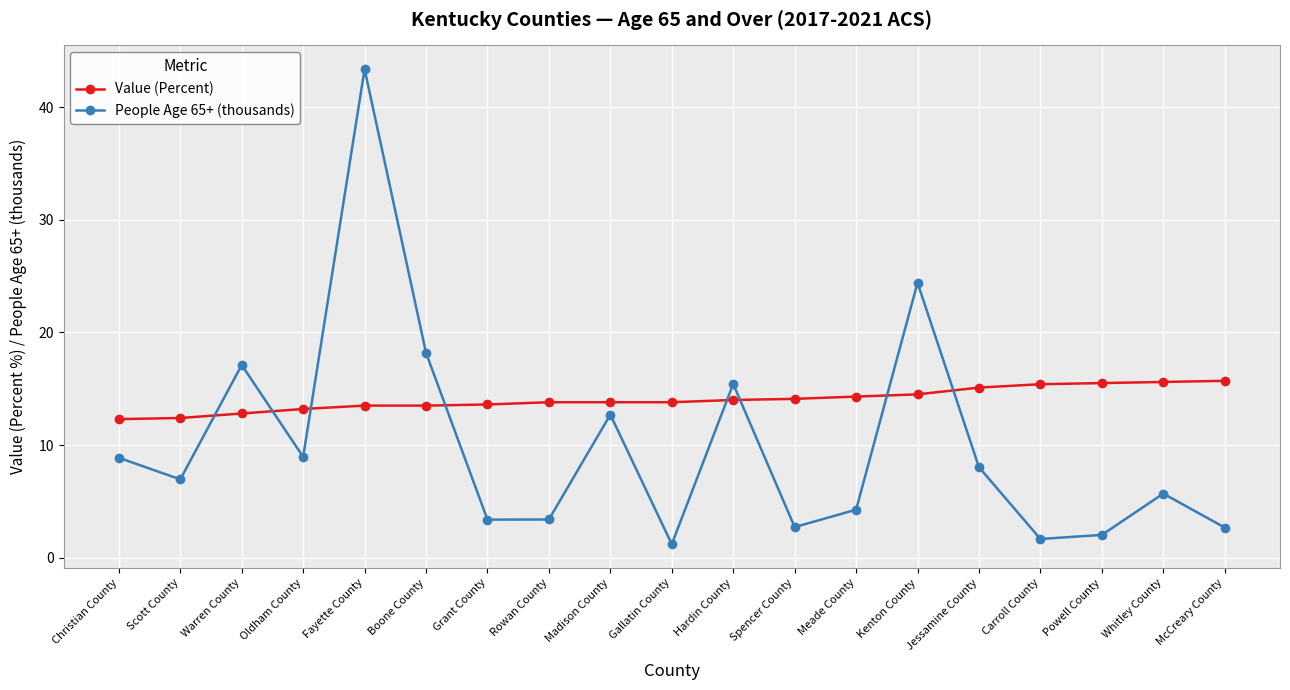

What is the value of the People Age 65+ (thousands) point at the 9th from the left?

12.7